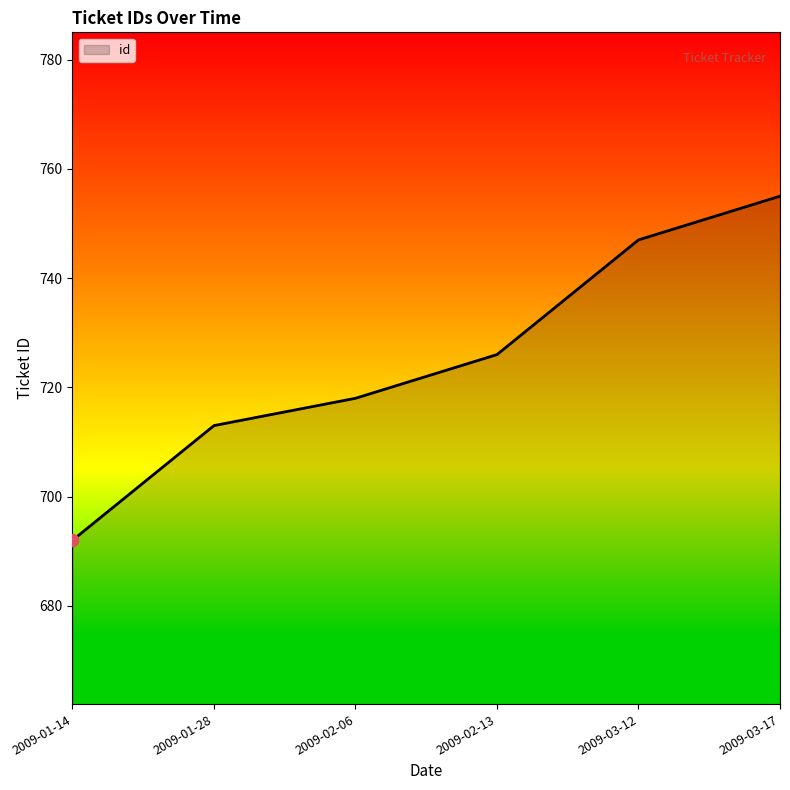

What is the ratio of the value at 2009-03-17 to the value at 2009-03-12?

1.0